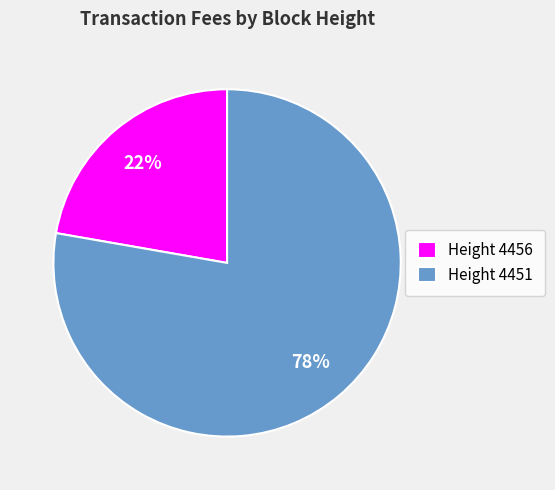

To the nearest percent, what is the combined percentage of Height 4451 and Height 4456?

100%